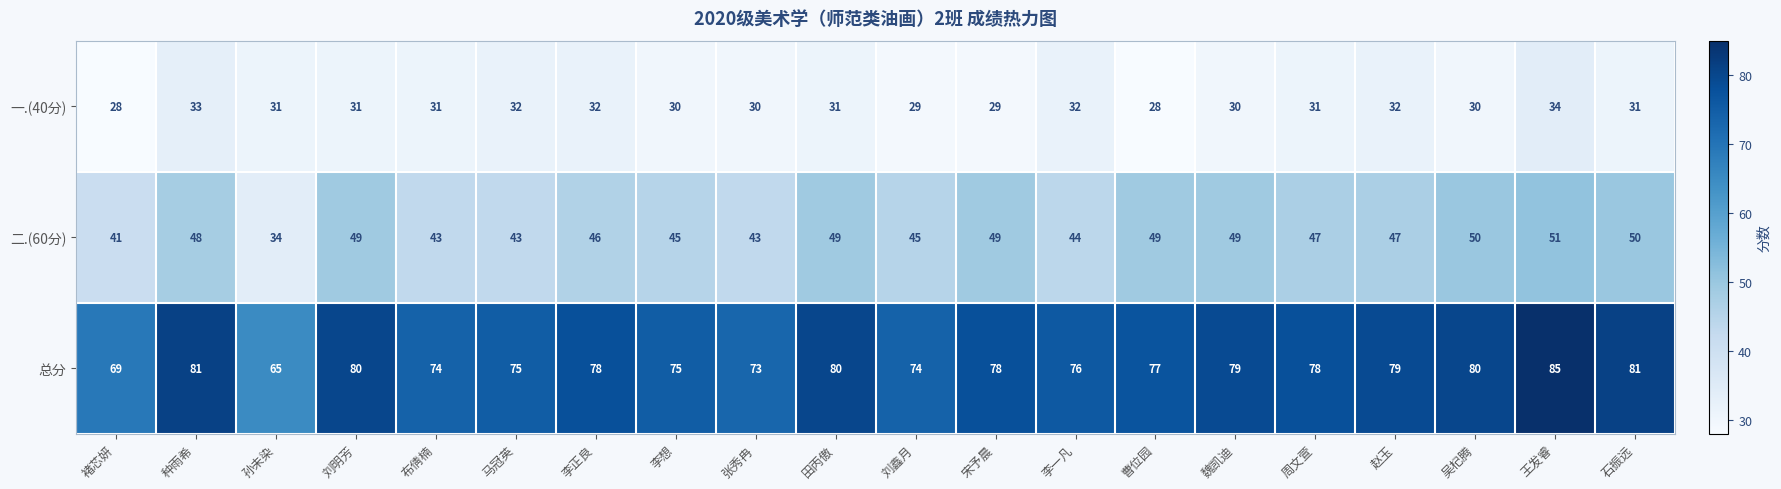

What is the total value across all series at 石振远?

162